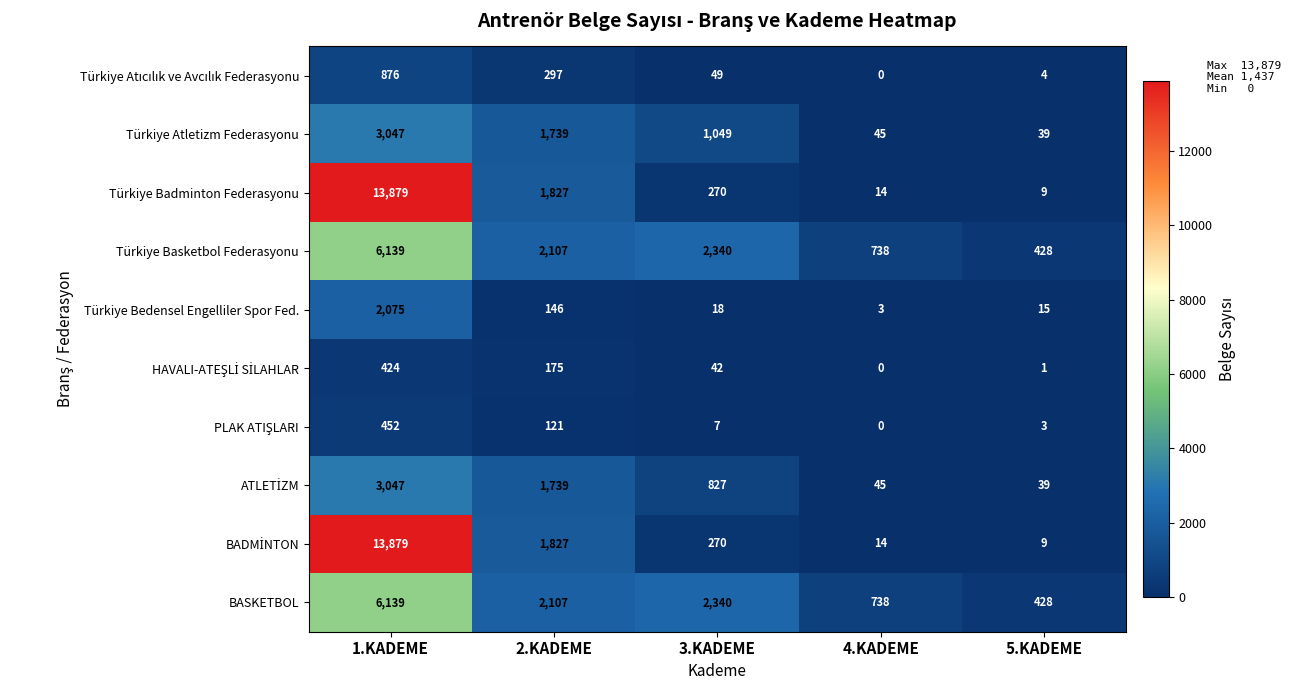

What is the difference between the maximum and minimum values in the Türkiye Badminton Federasyonu series?

13870